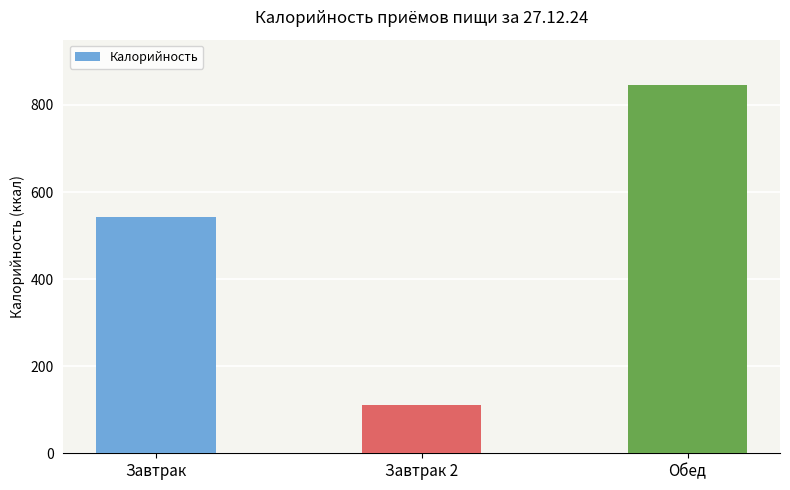

What is the label of the 3rd bar from the right?

Завтрак